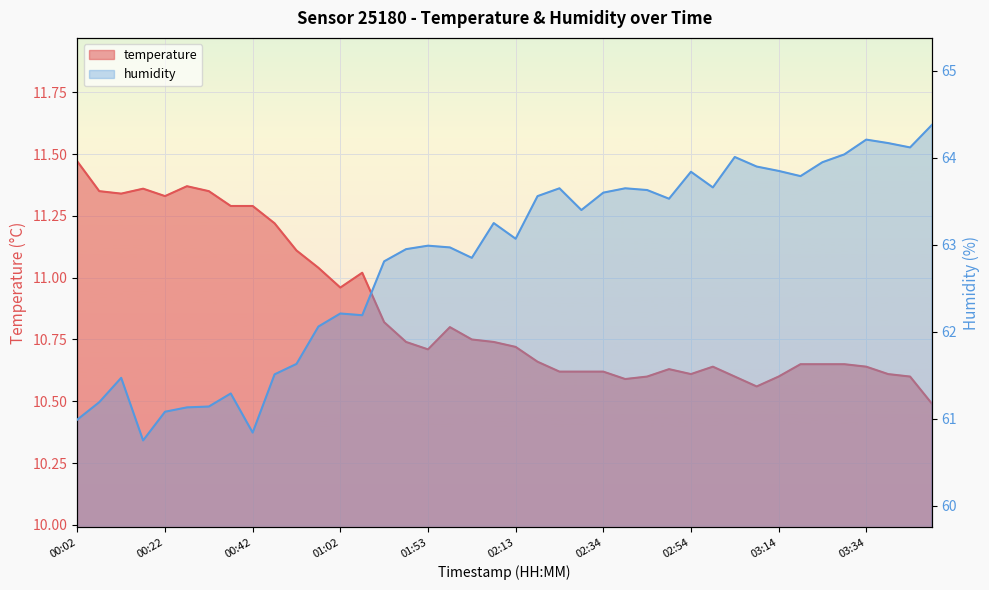

What is the value of the temperature point at the 1st from the left?

11.5